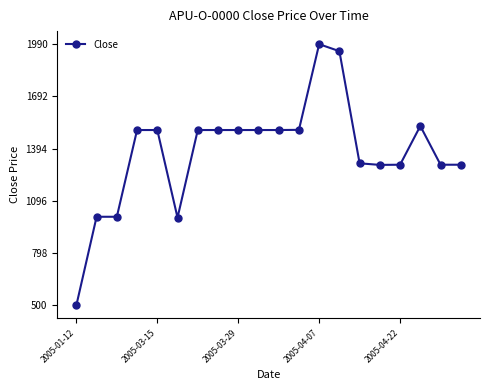

How many distinct data groups are displayed?

1